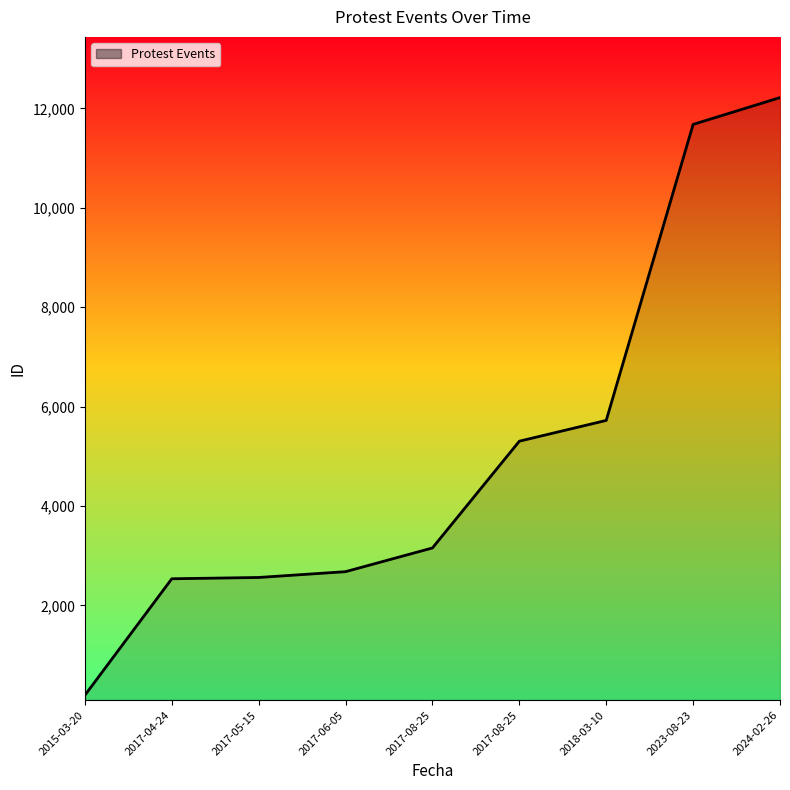

Reading left to right, extract all data points from this chart.

2015-03-20=192	2017-04-24=2535	2017-05-15=2561	2017-06-05=2678	2017-08-25=3155	2017-08-25=5303	2018-03-10=5721	2023-08-23=11677	2024-02-26=12216